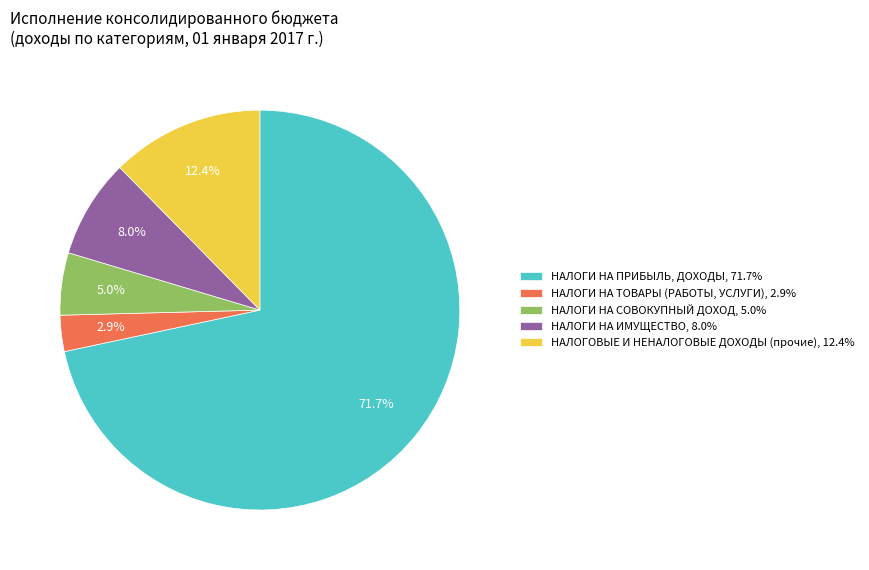

To the nearest percent, what is the difference between the НАЛОГИ НА ТОВАРЫ (РАБОТЫ, УСЛУГИ) and НАЛОГИ НА ПРИБЫЛЬ, ДОХОДЫ slice percentages?

69%